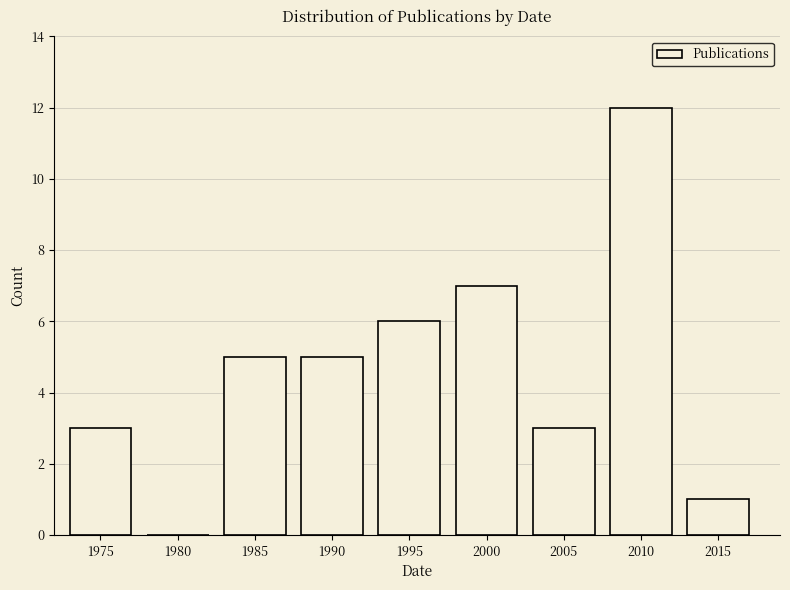

Reading right to left, what are all the values shown in this chart?

2015=1	2010=12	2005=3	2000=7	1995=6	1990=5	1985=5	1980=0	1975=3